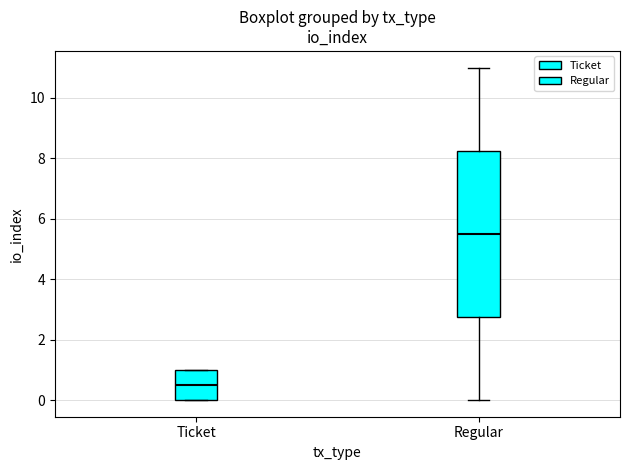

Where is the upper edge of the box for Ticket on the y-axis? The values are not printed on the chart, so give them approximately, as read against the axis.

1.0